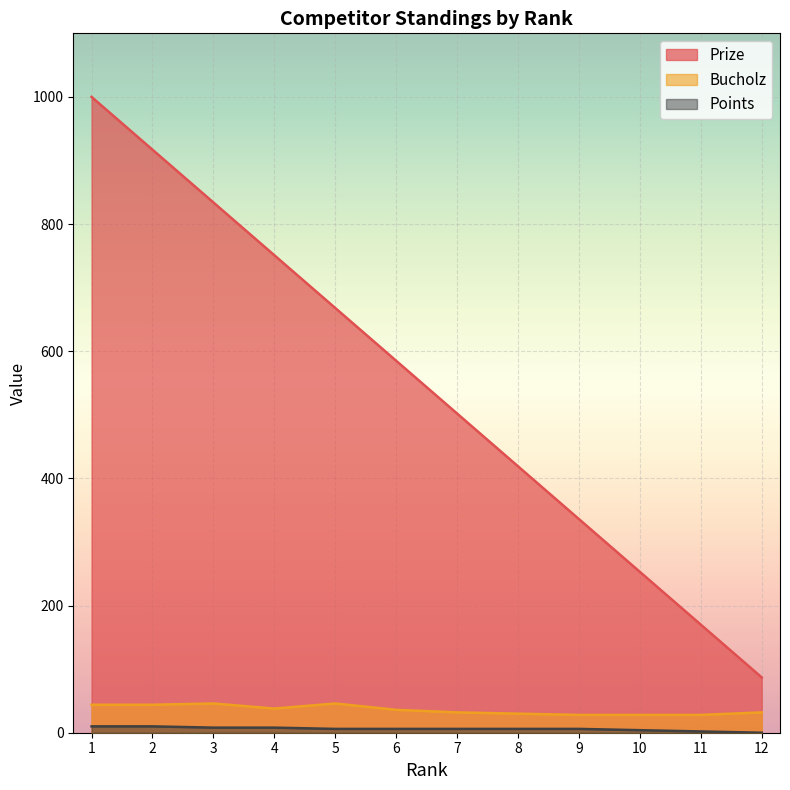

Read the Prize value at 12, to the nearest 100.

100